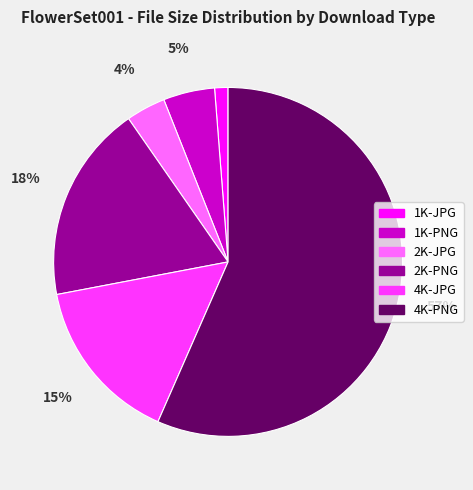

Between 2K-PNG and 2K-JPG, which is larger?

2K-PNG